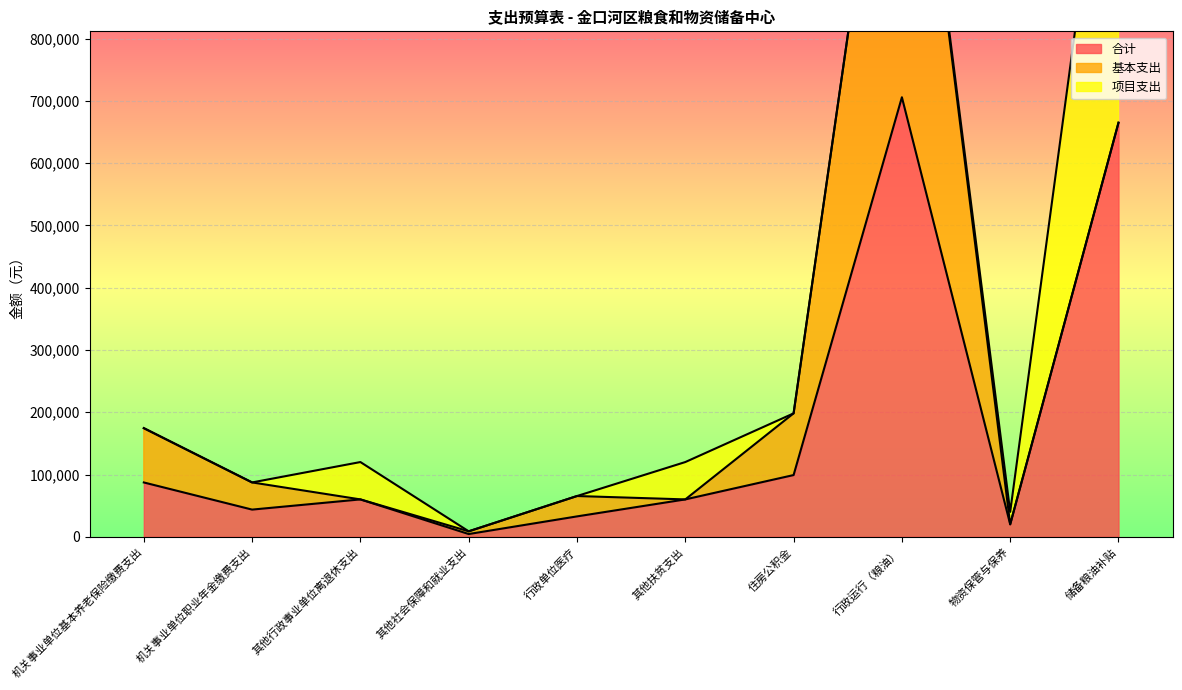

True or false: 基本支出 and 合计 cross at least once.

False